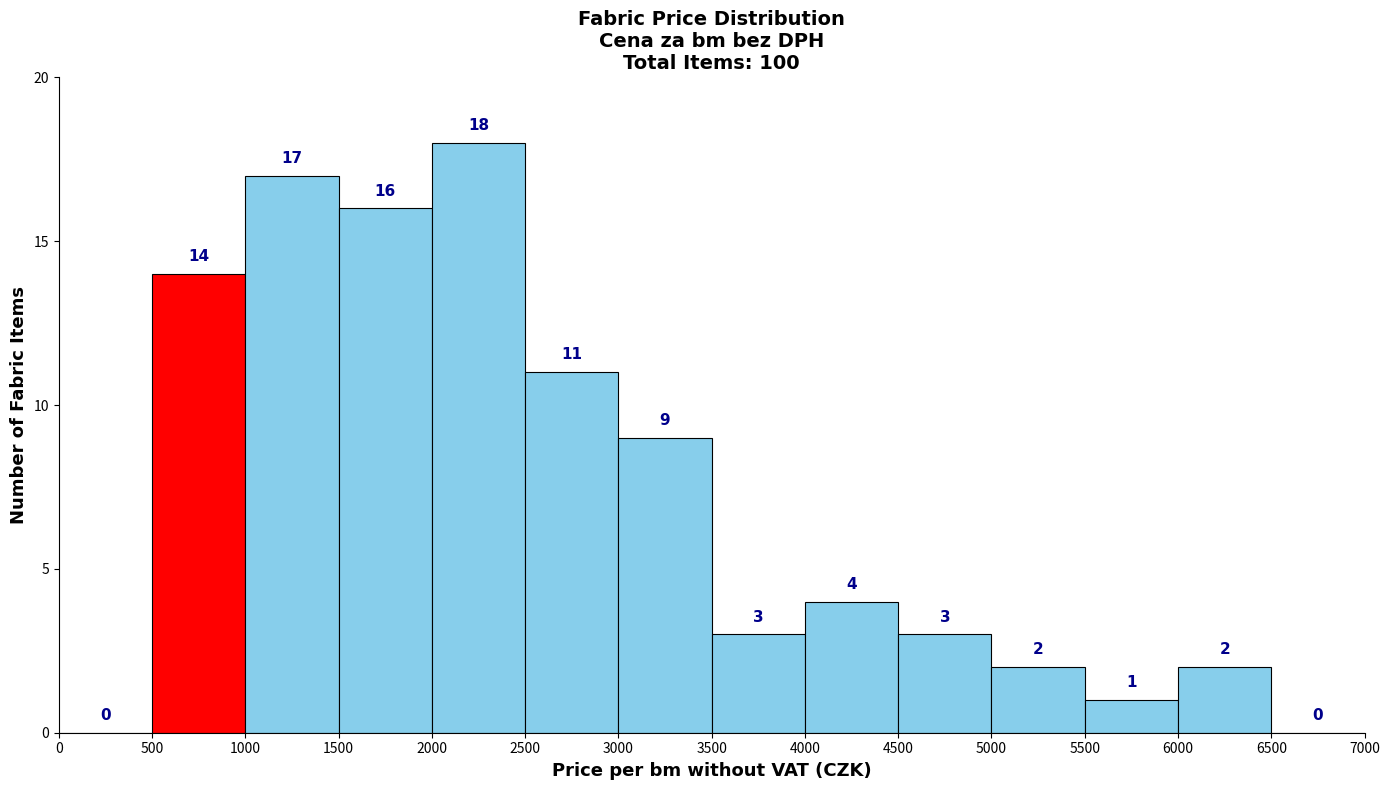

Which range on the x-axis has the tallest bar?

2000 to 2500